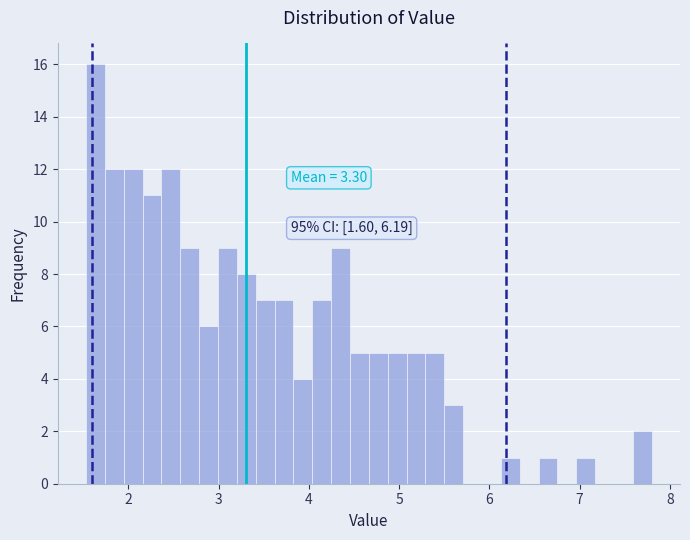

Around what value on the x-axis is the tallest bar? Give the approximate position of its centre, as read against the axis.

1.6